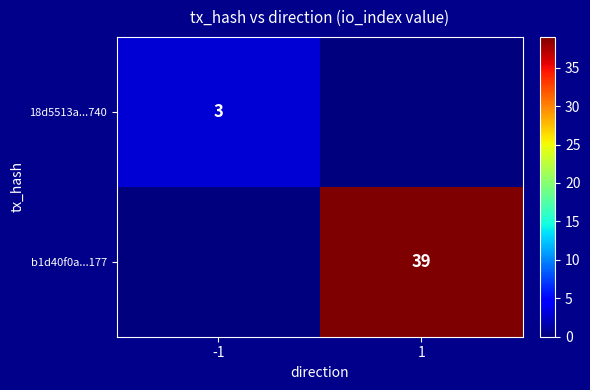

Is it true that b1d40f0a...177 equals 39 at 1?

True